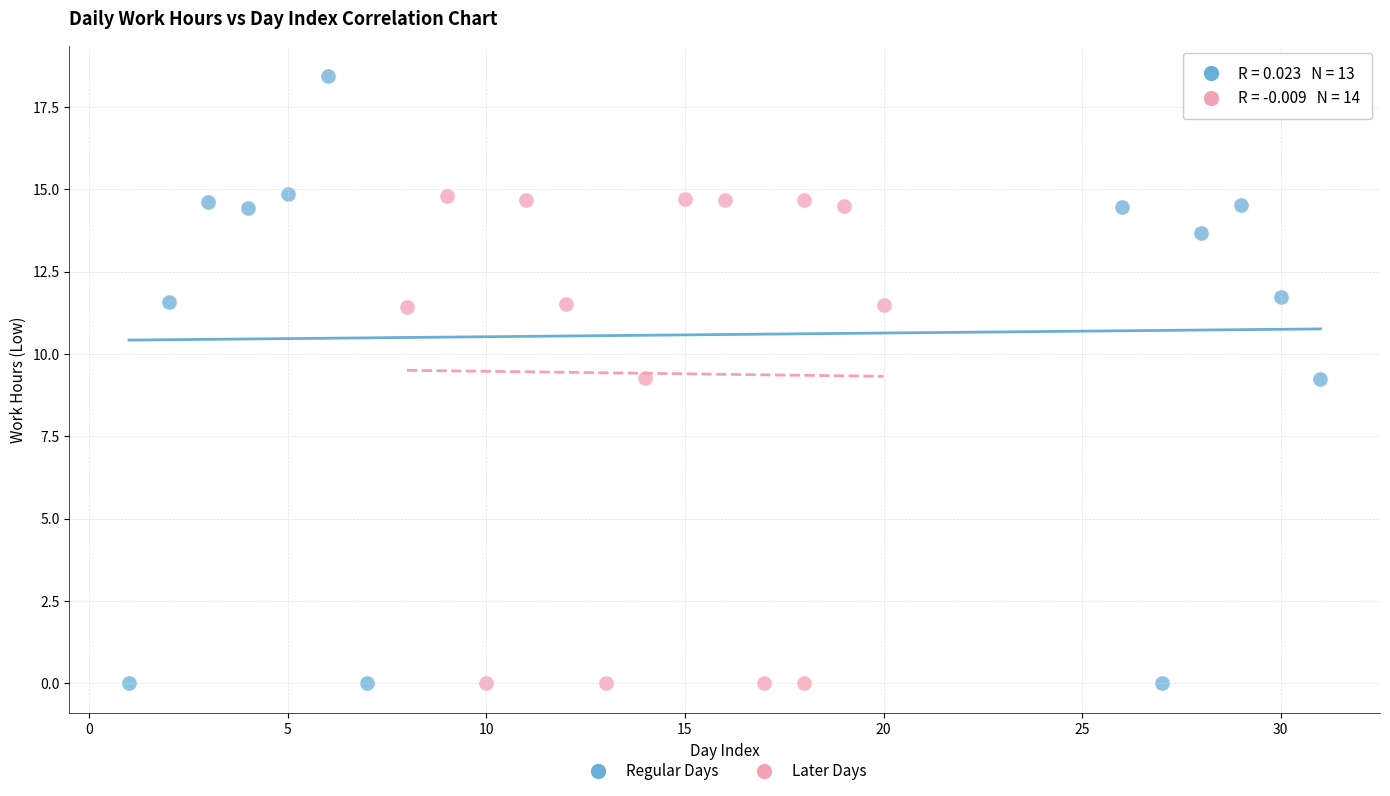

Which series has the largest Y range (max minus min)?

Regular Days